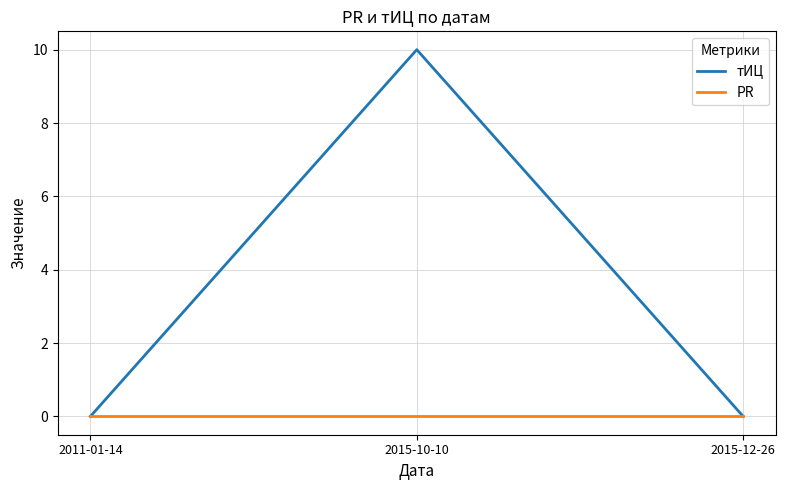

What is the total value across all series at 2015-10-10?

10